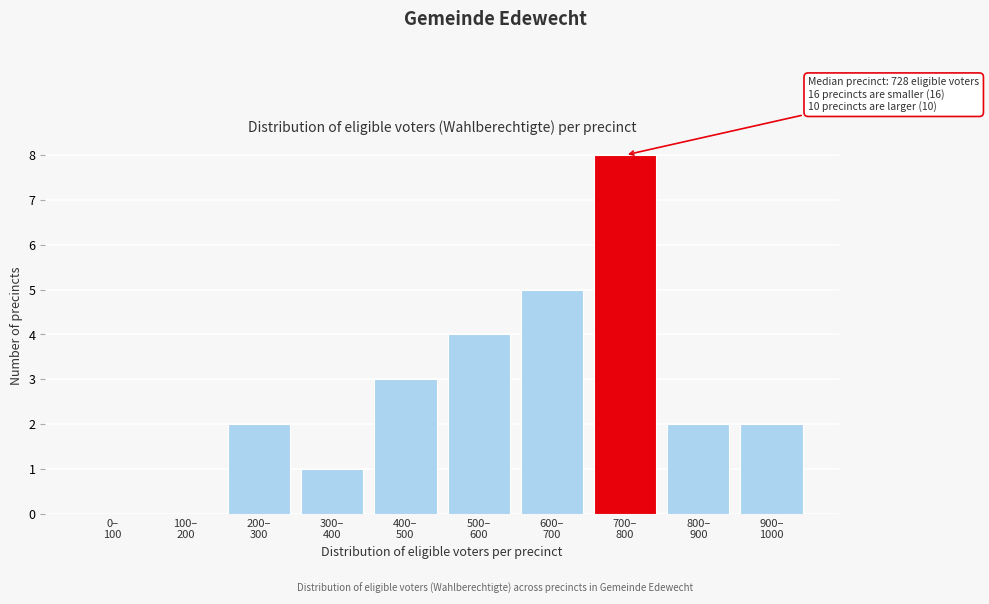

What is the greatest value displayed?

8